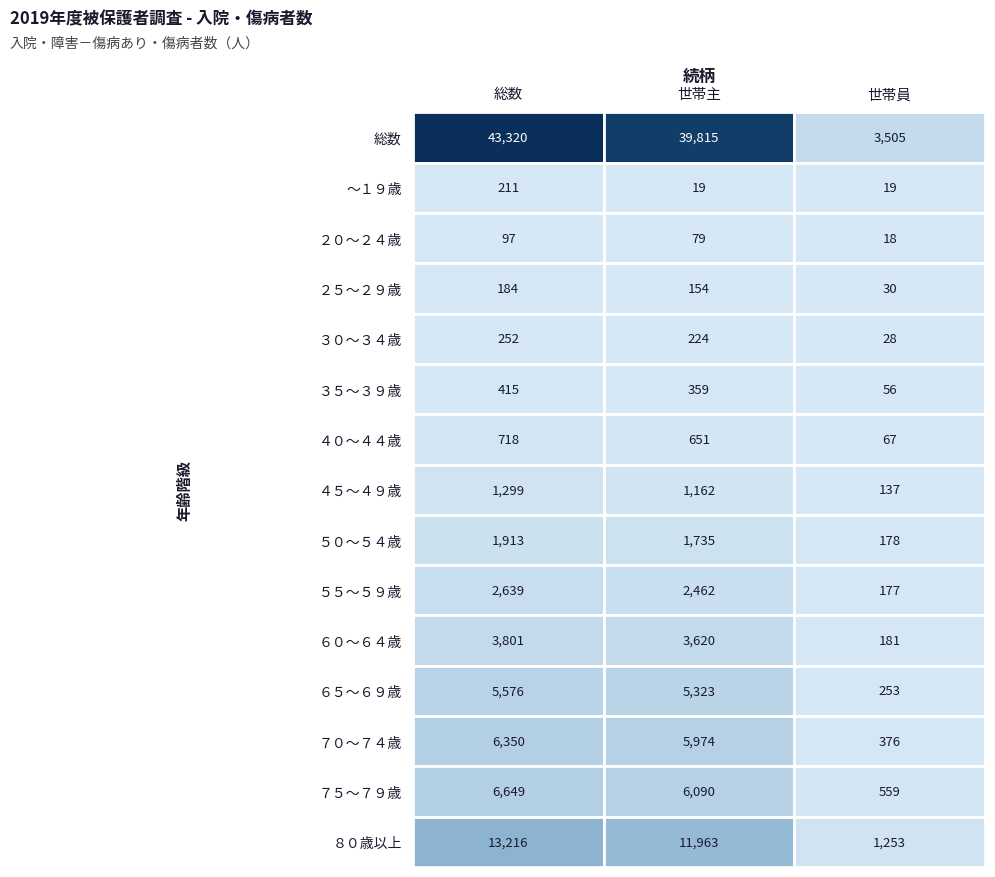

Reading right to left, list all the values displayed in this chart.

総数: 13216	6649	6350	5576	3801	2639	1913	1299	718	415	252	184	97	211	43320
世帯主: 11963	6090	5974	5323	3620	2462	1735	1162	651	359	224	154	79	19	39815
世帯員: 1253	559	376	253	181	177	178	137	67	56	28	30	18	19	3505